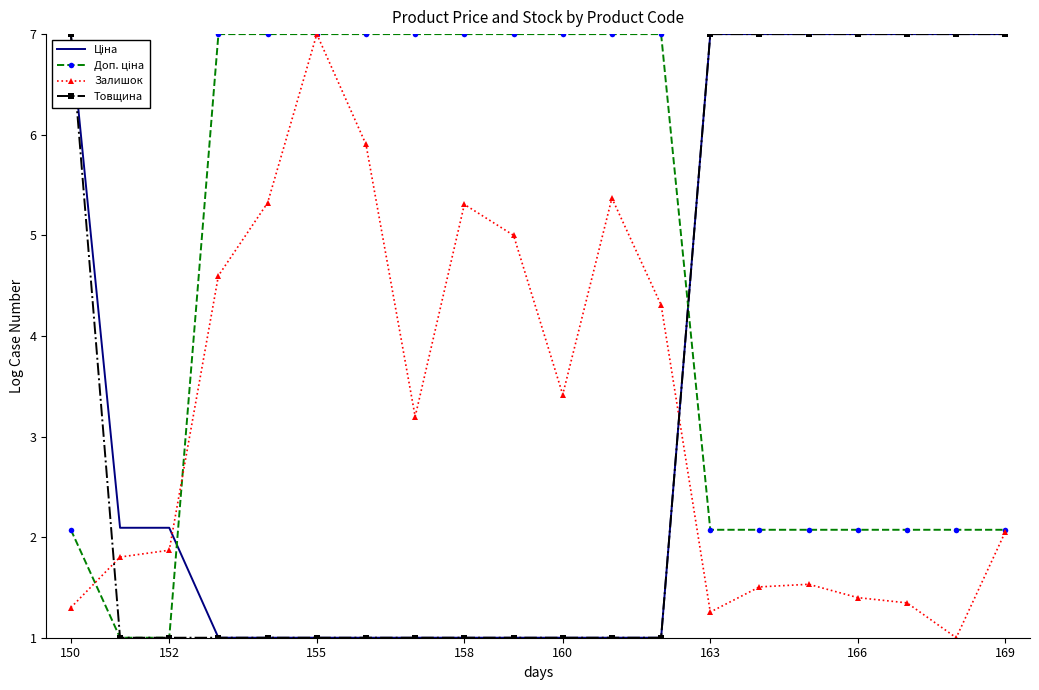

True or false: Залишок has more than 1 points higher than both neighbors.

True